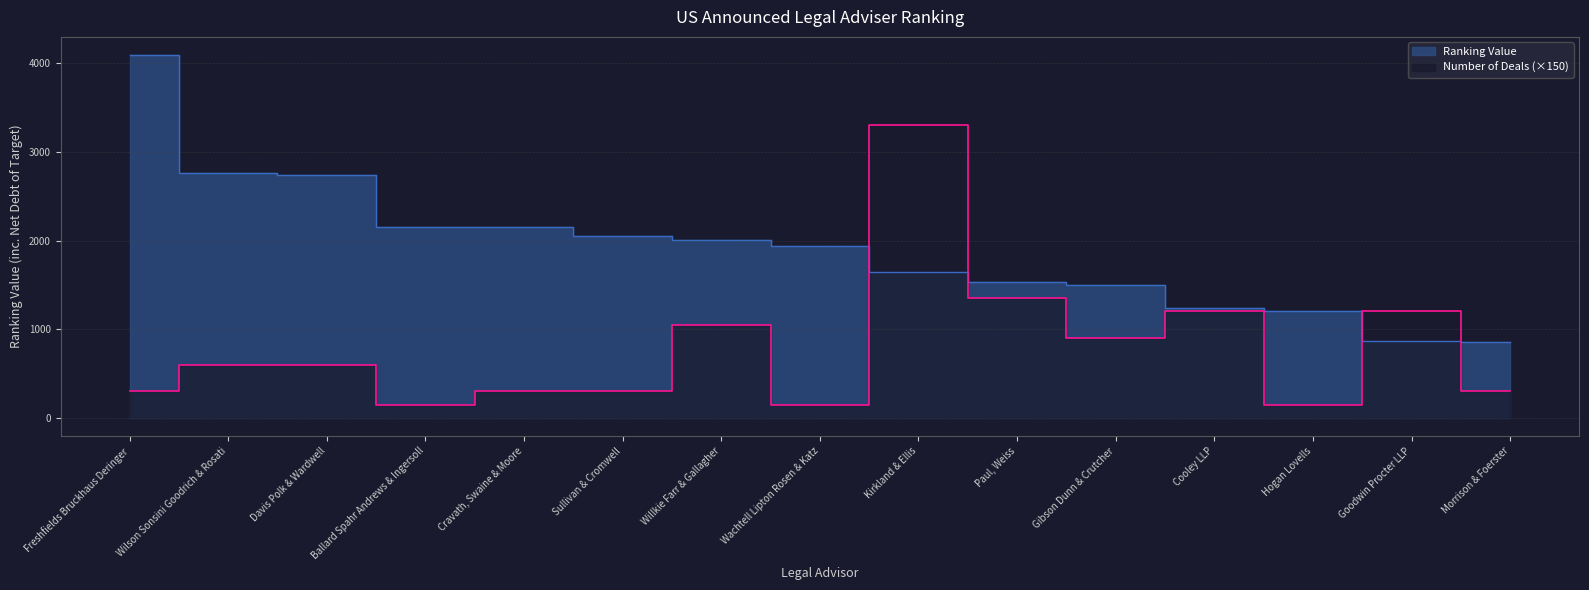

Which series has the largest total across all categories?

Ranking Value